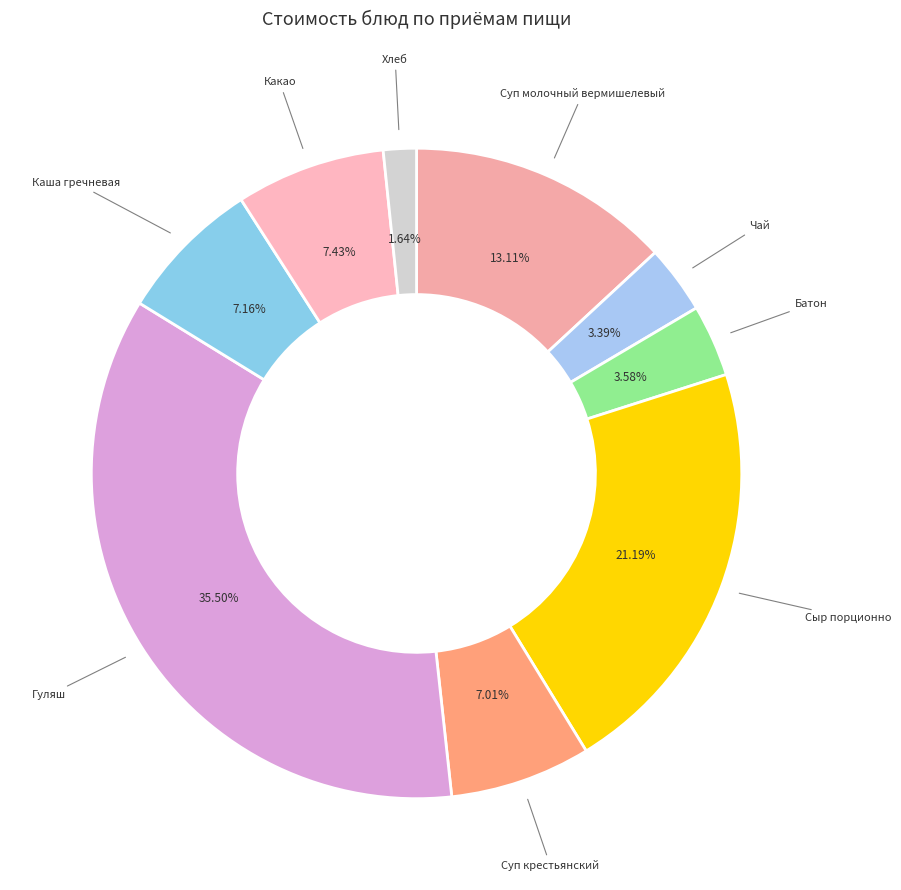

How many slices are in this pie chart?

9